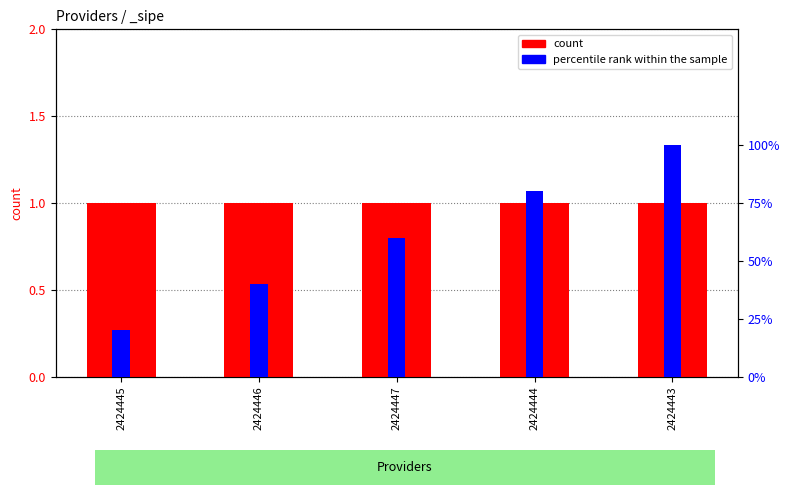

Where is count nearest to the value 1?

2424445